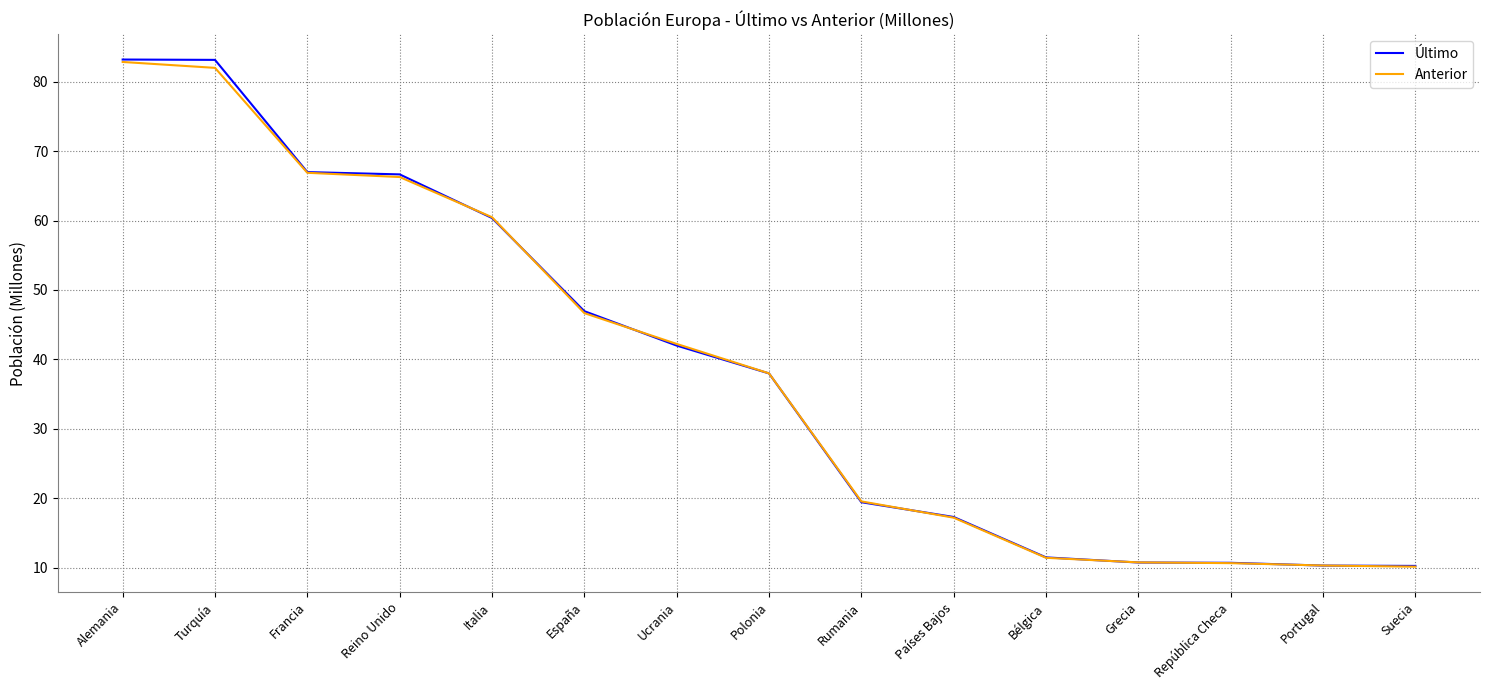

Where is Último nearest to the value 46?

España